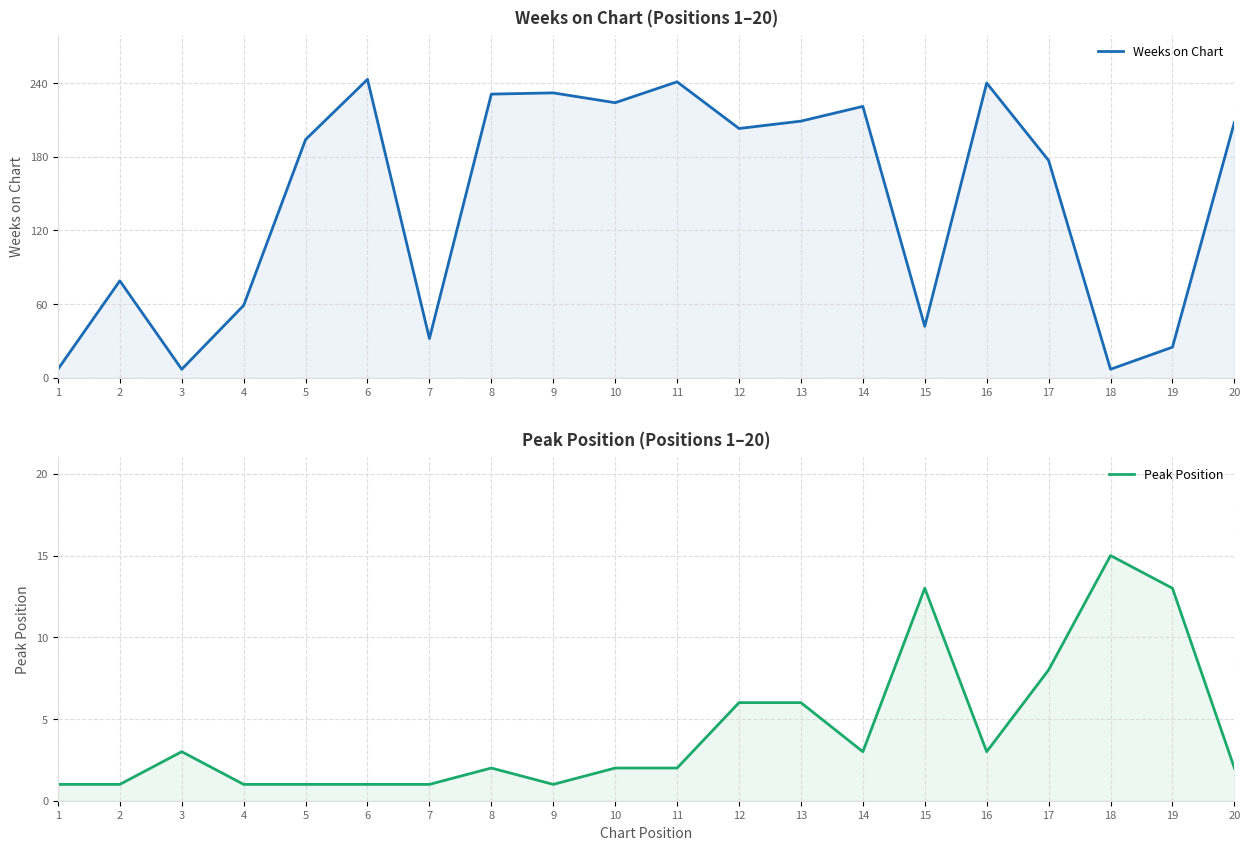

In Weeks on Chart, how many points are lower than both neighbors (excluding endpoints)?

6